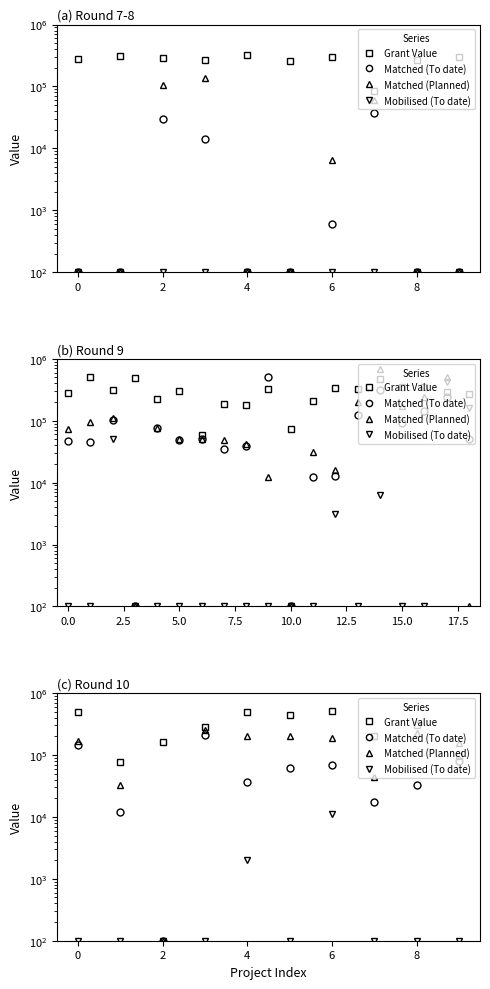

What is the total value across all series at 2?

161200.0